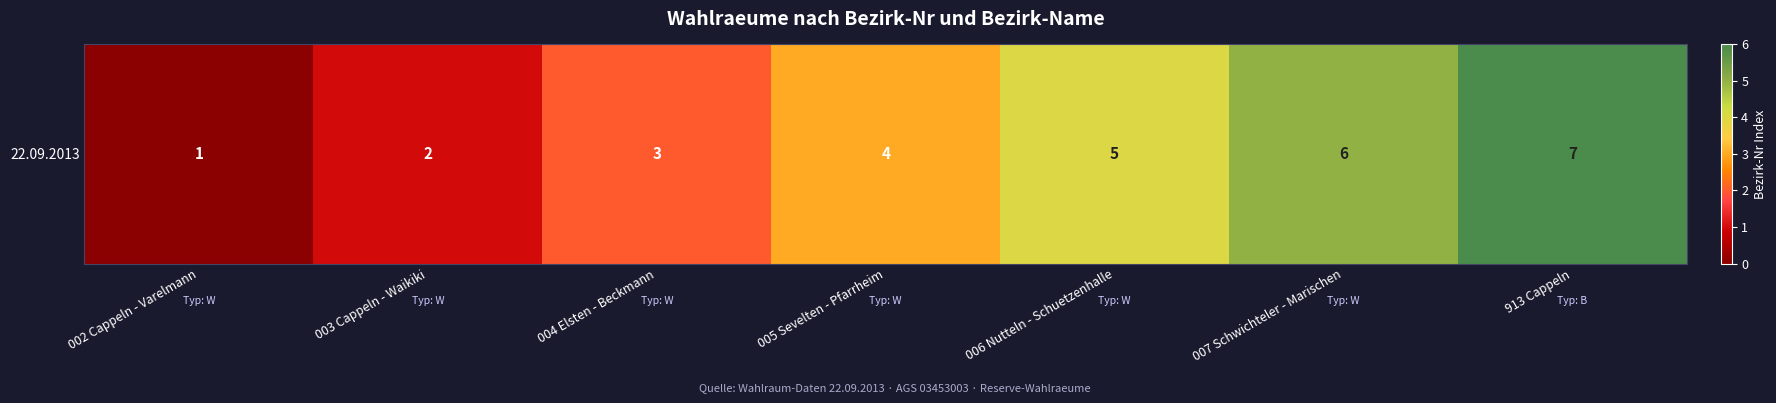

What is the maximum value shown in the chart?

6